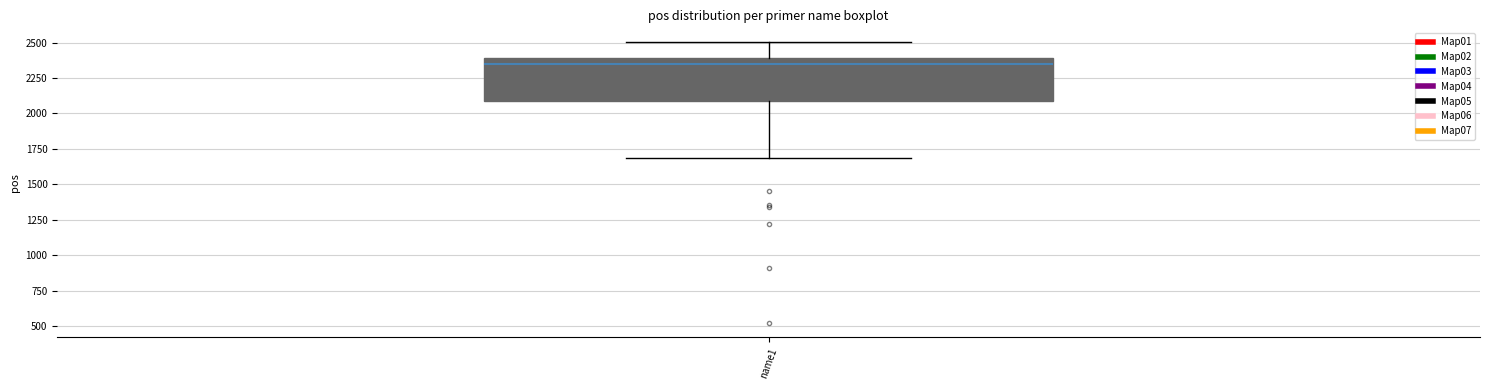

Read this box plot against the y-axis: the position of the median line, the range covered by the box, and the ends of both whiskers. The values are not printed on the chart, so give them approximately, as read against the axis.

median 2350, box 2100 to 2400, whiskers 1700 to 2500